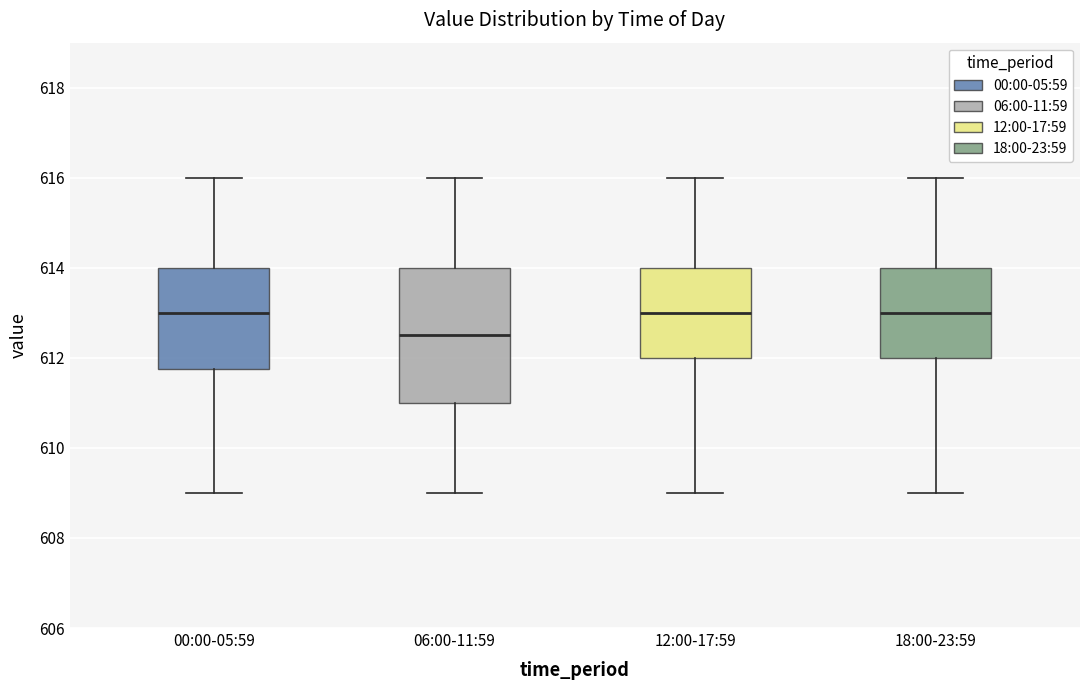

Which box is the tallest, from its lower edge to its upper edge?

06:00-11:59